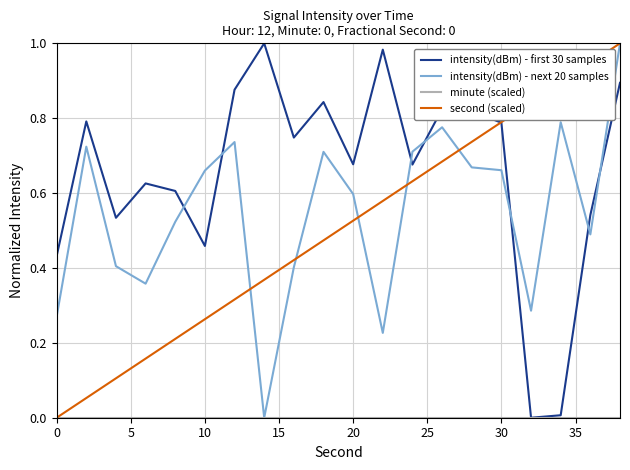

Which series has the largest total across all categories?

intensity(dBm) - first 30 samples